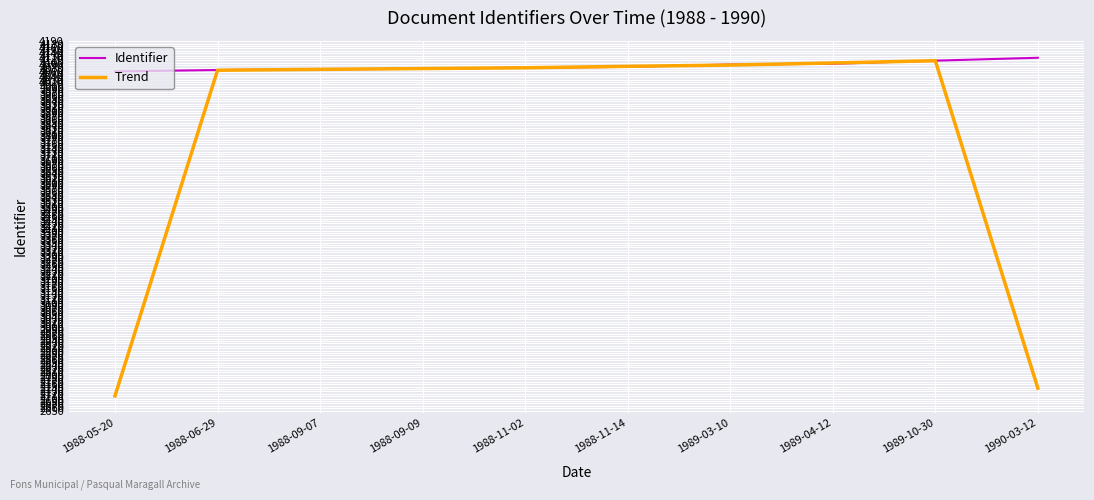

What is the highest value of the Trend series?

4108.7